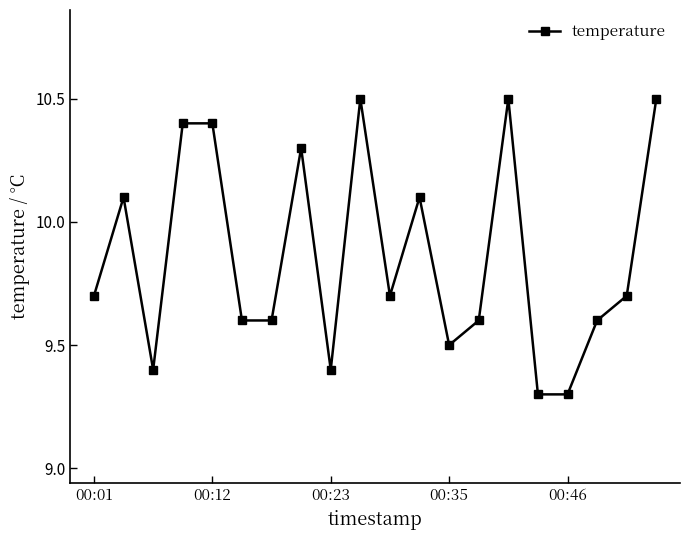

True or false: there are more than 0 points higher than both neighbors.

True